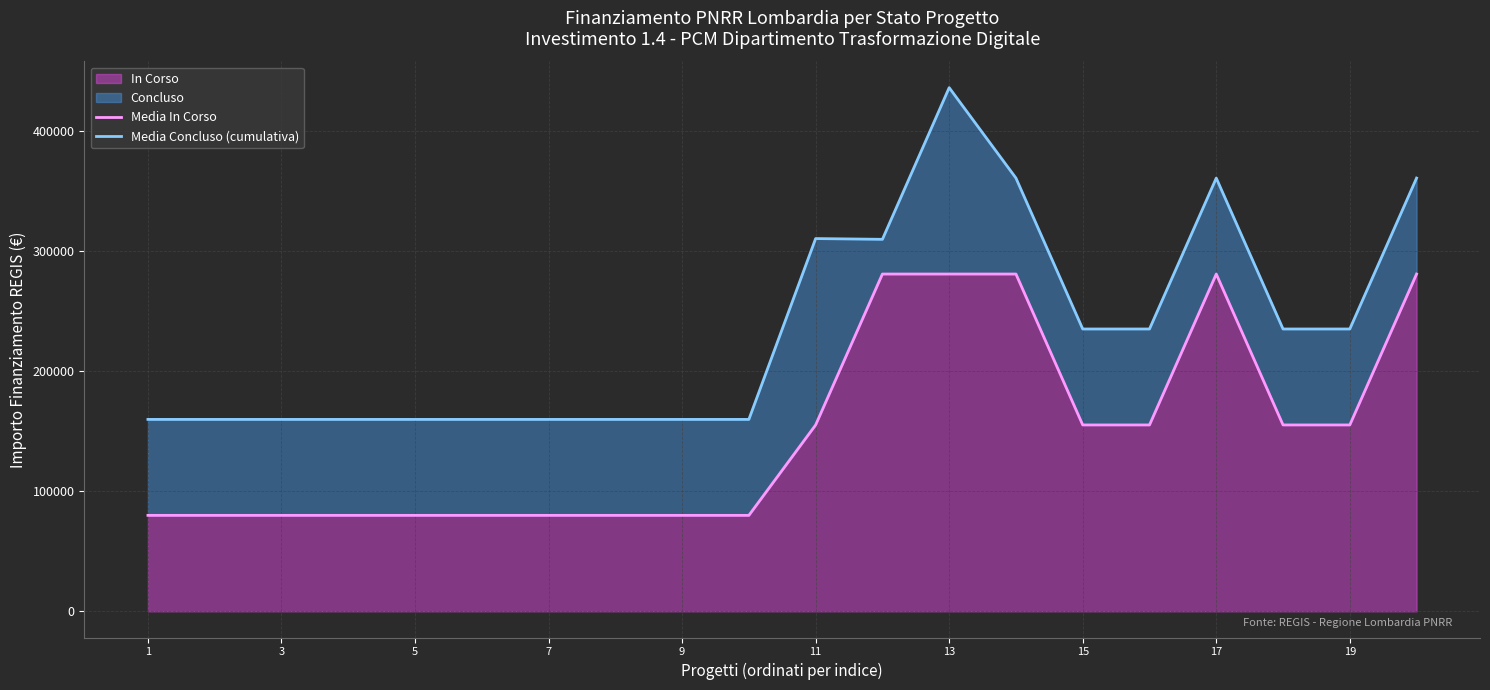

What is the highest value of the In Corso series?

280932